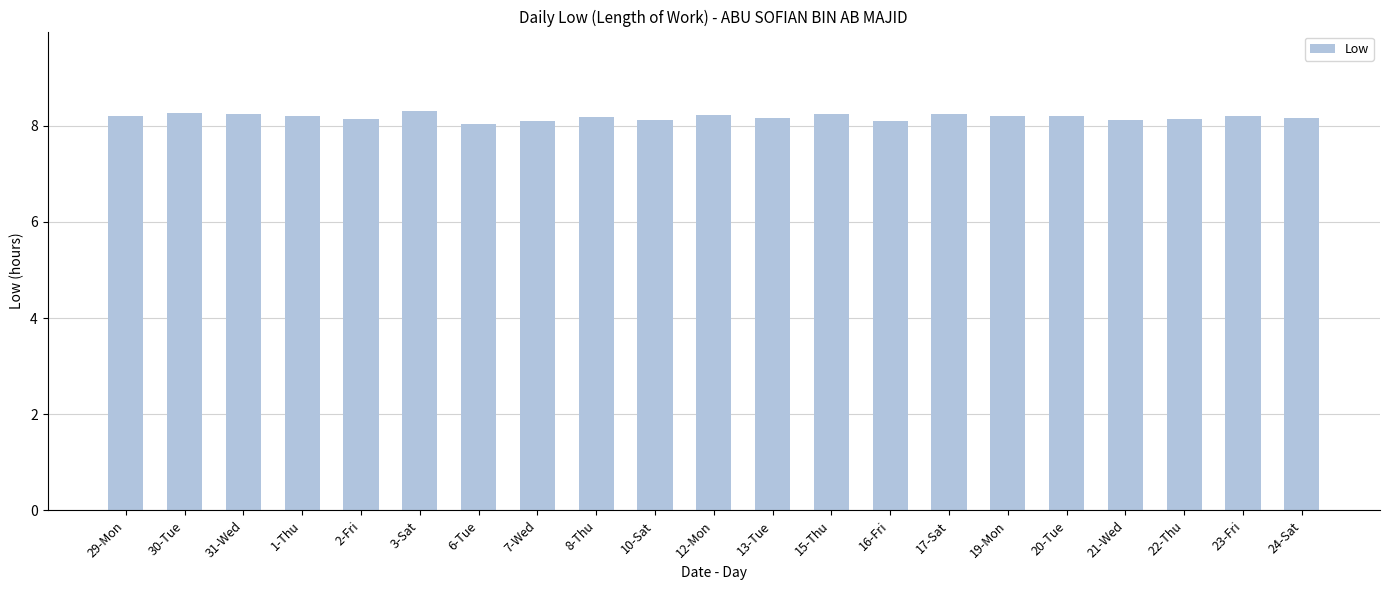

What is the minimum value shown in the chart?

8.0